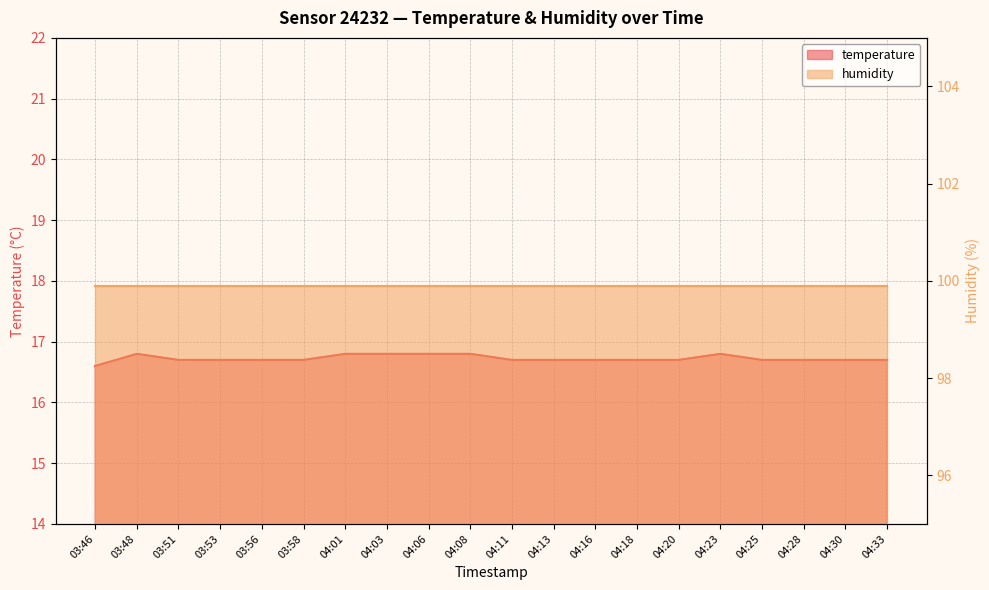

What is the approximate value at 04:13?

16.7